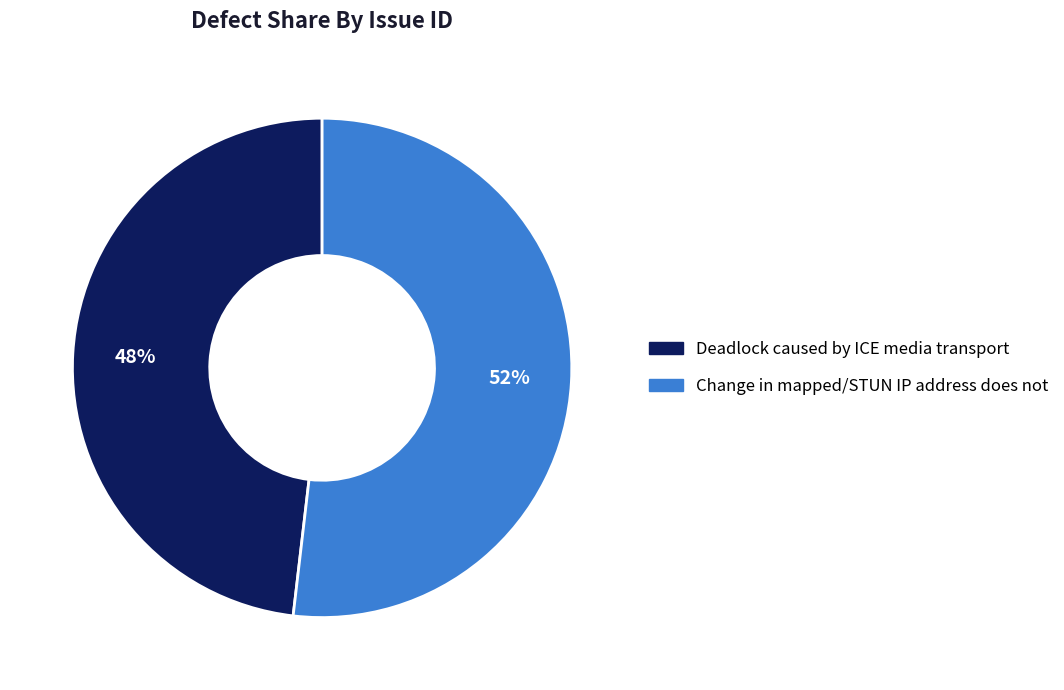

To the nearest percent, what percentage of the pie is Change in mapped/STUN IP address does not?

52%